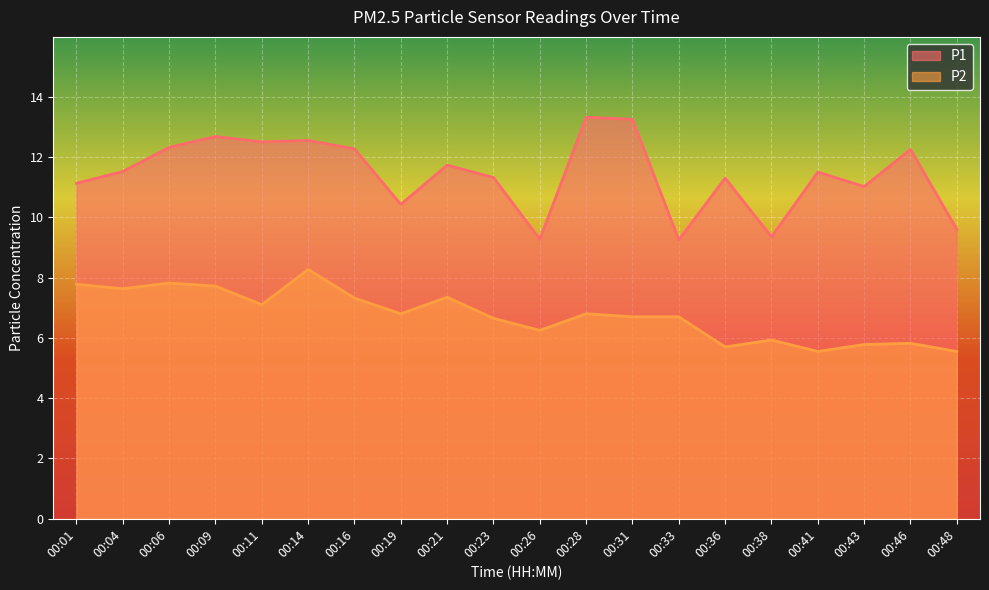

Rank the series at 00:21 from lowest to highest value.

P2, P1